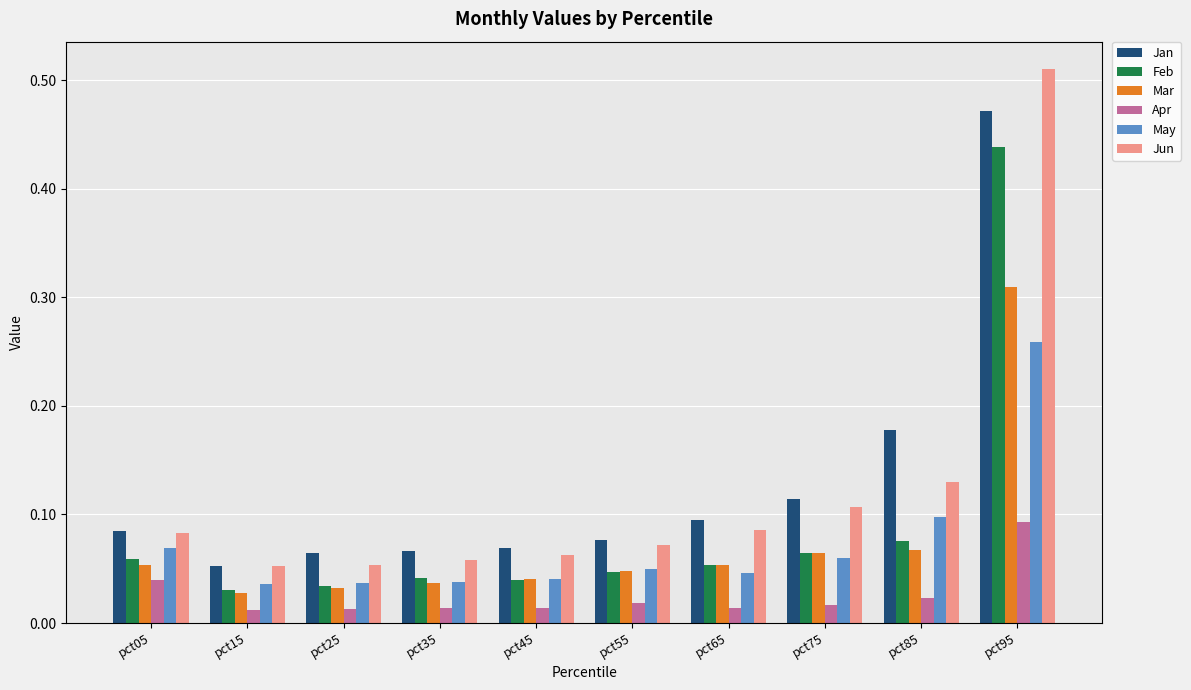

Which series has the largest total across all categories?

Jan